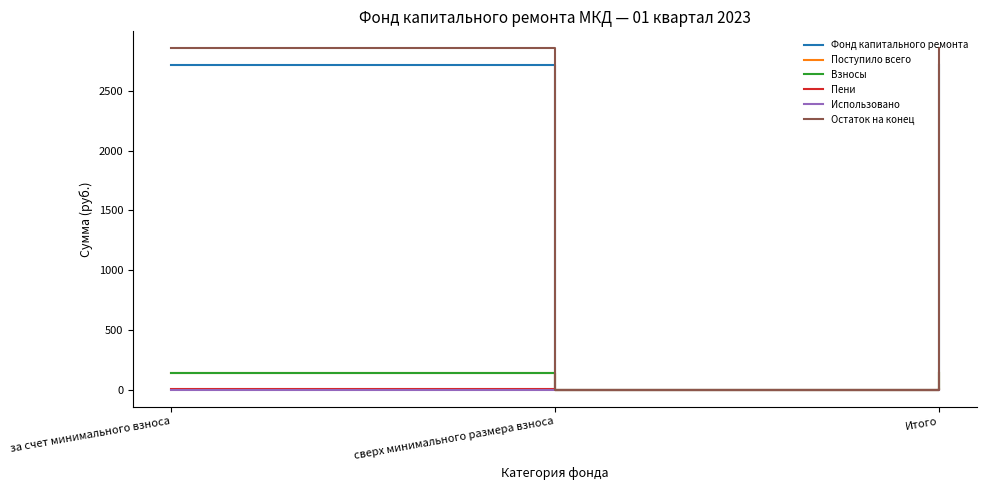

The Использовано series shows 0.0 at сверх минимального размера взноса. True or false?

True